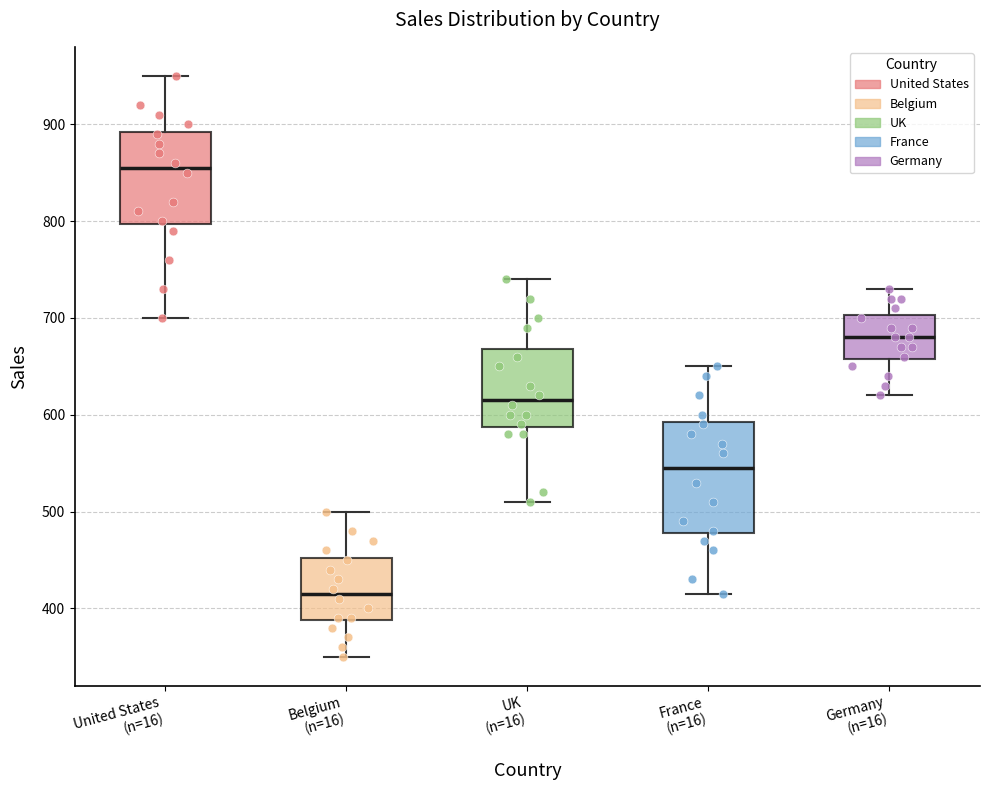

Reading left to right, transcribe this box plot: for each box, give where its median line is, the range the box spans, and where its two whiskers end, as read against the y-axis. The values are not printed on the chart, so give them approximately, as read against the axis.

United States (n=16): median 860, box 800 to 890, whiskers 700 to 950
Belgium (n=16): median 420, box 390 to 450, whiskers 350 to 500
UK (n=16): median 620, box 590 to 670, whiskers 510 to 740
France (n=16): median 550, box 480 to 590, whiskers 420 to 650
Germany (n=16): median 680, box 660 to 700, whiskers 620 to 730